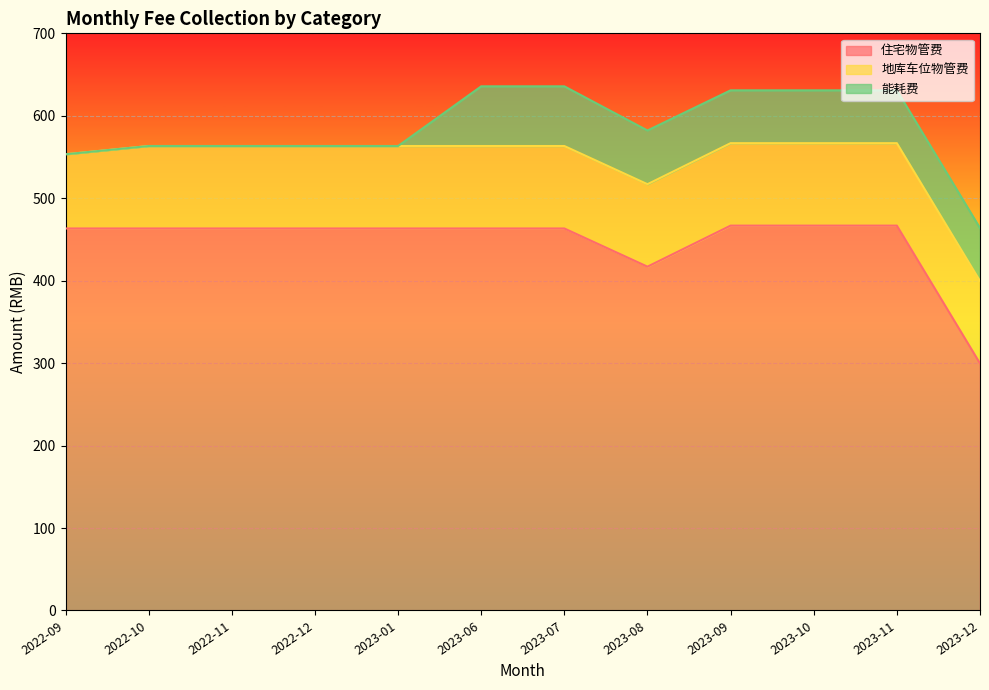

What is the label of the 4th point from the right?

2023-09